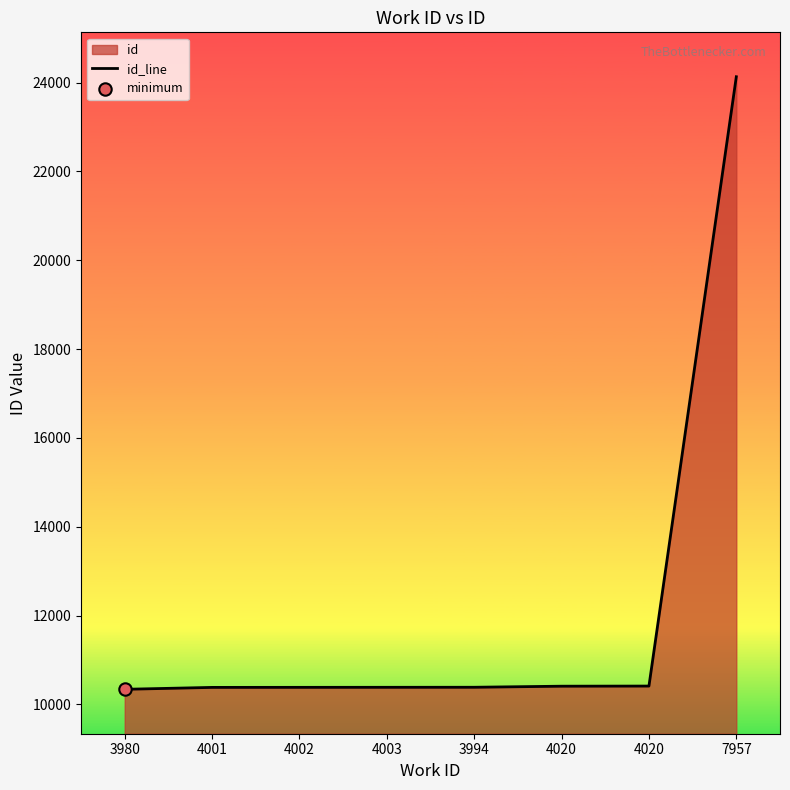

Which has a higher value, 4003 or 4001?

4003